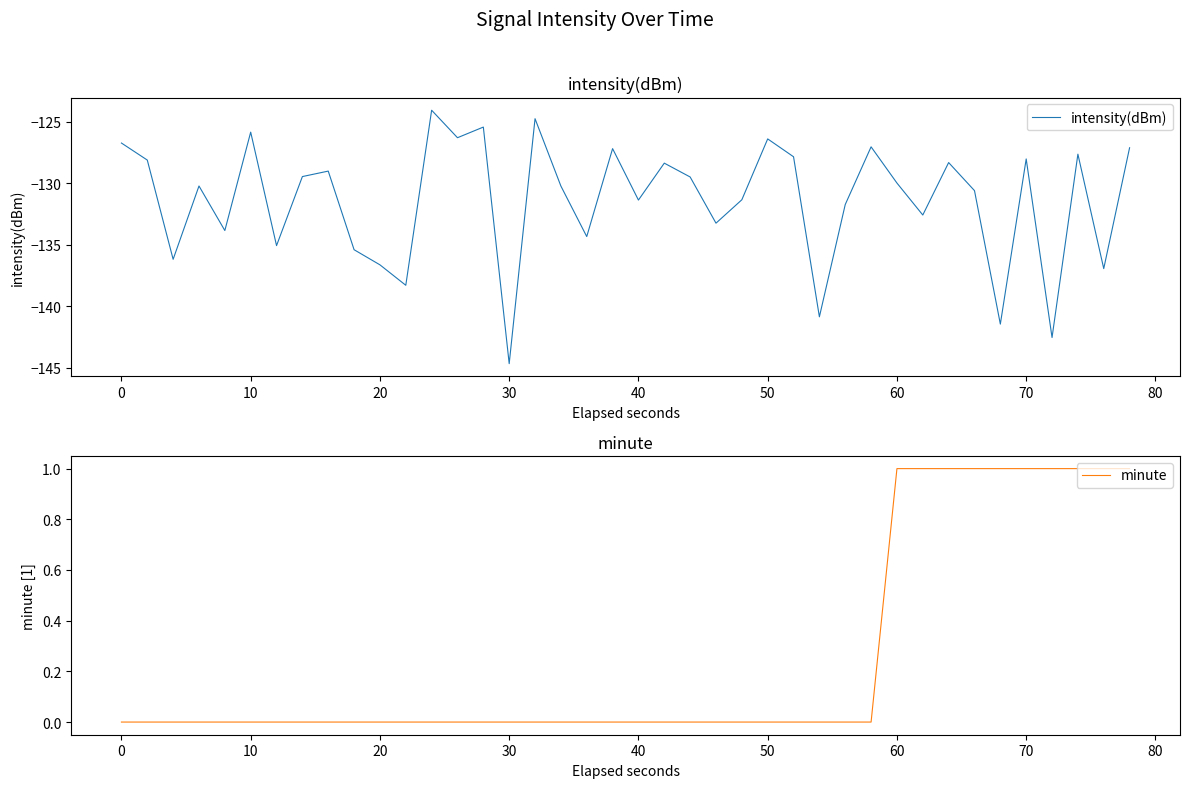

What is the maximum value for intensity(dBm)?

-124.1